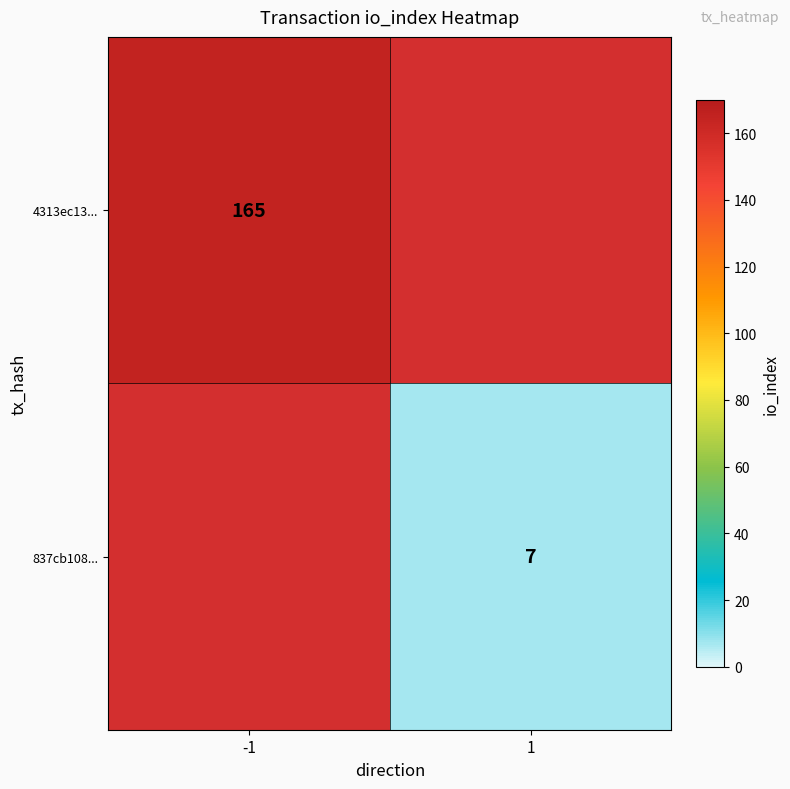

Is it true that 4313ec13... equals 165 at -1?

True